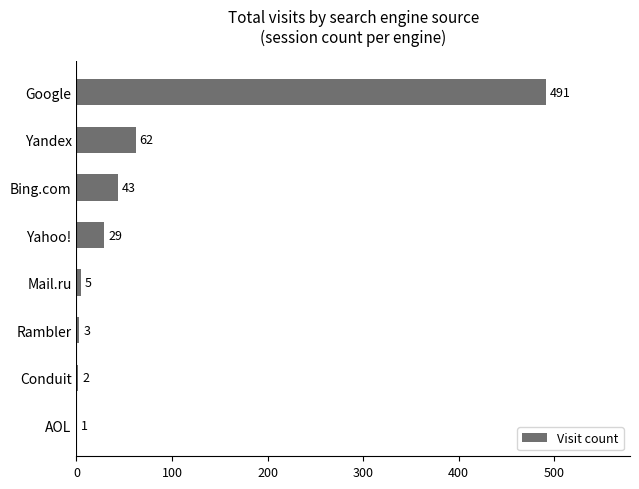

What is the sum of the values at Rambler and Conduit?

5